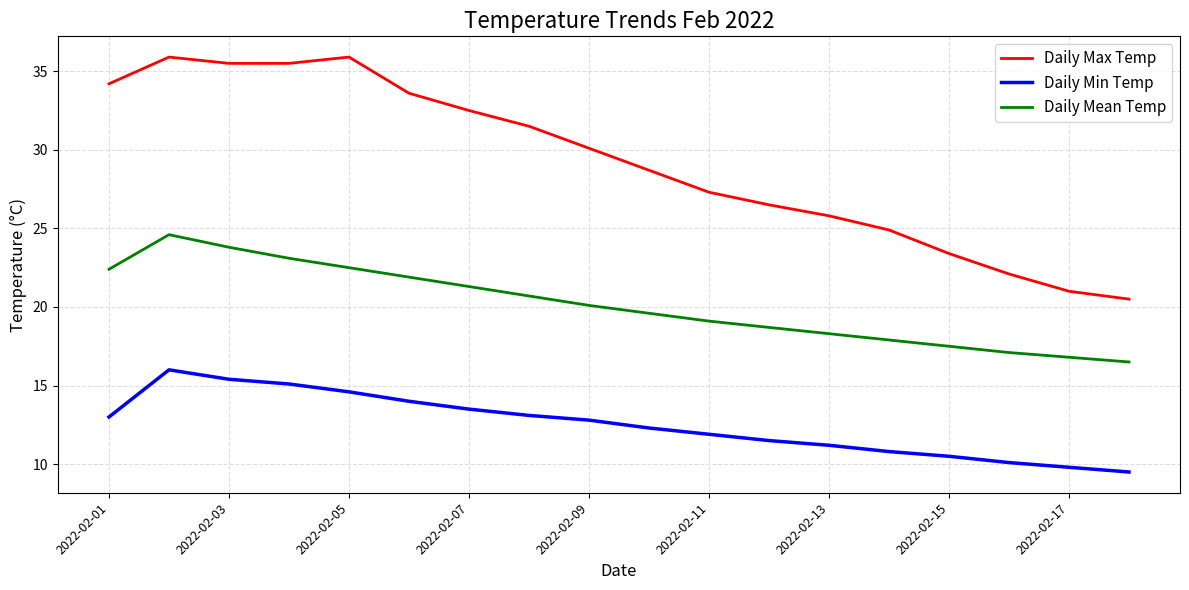

Which series has the largest total across all categories?

Daily Max Temp